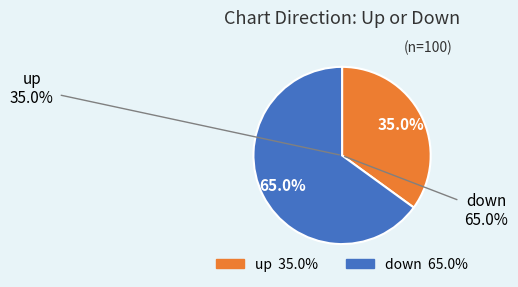

What is the majority slice?

down